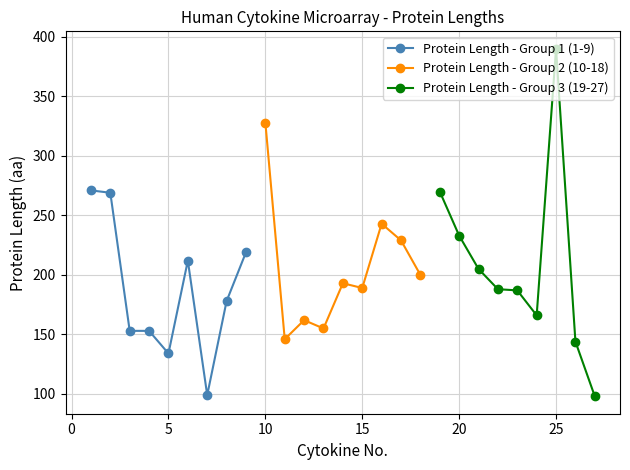

What is the value of the Protein Length - Group 1 (1-9) point at the 9th from the left?

219